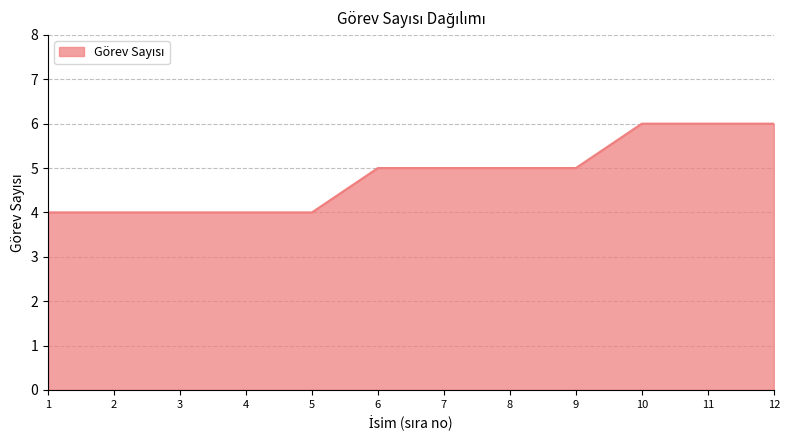

What value does the data have at 10?

6